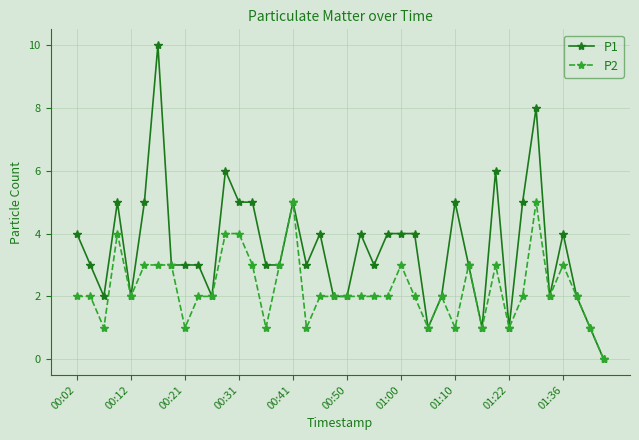

Which series has the largest total across all categories?

P1